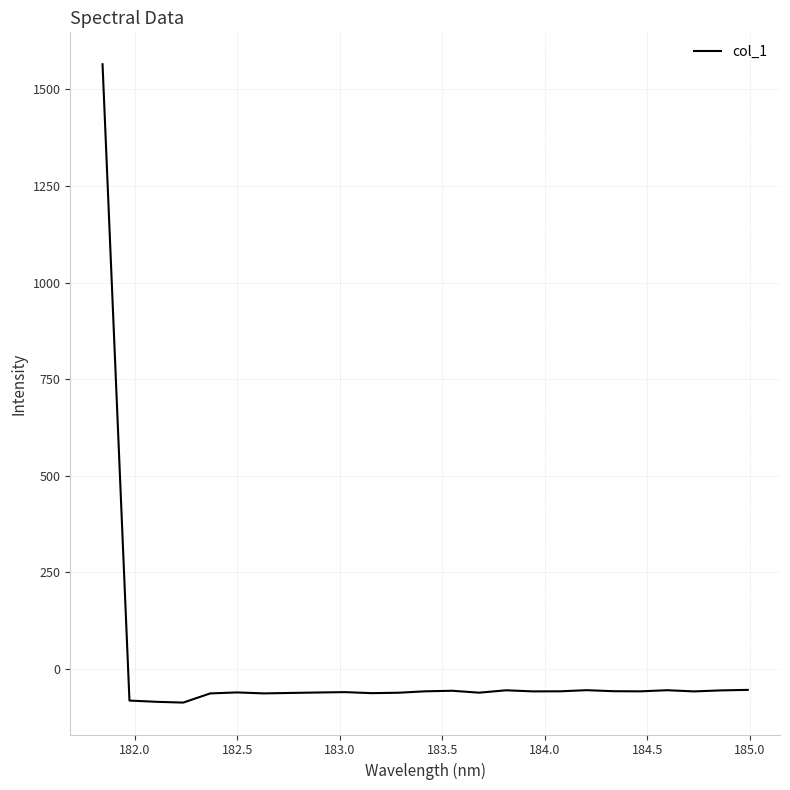

What is the difference between the maximum and minimum values?

1651.5